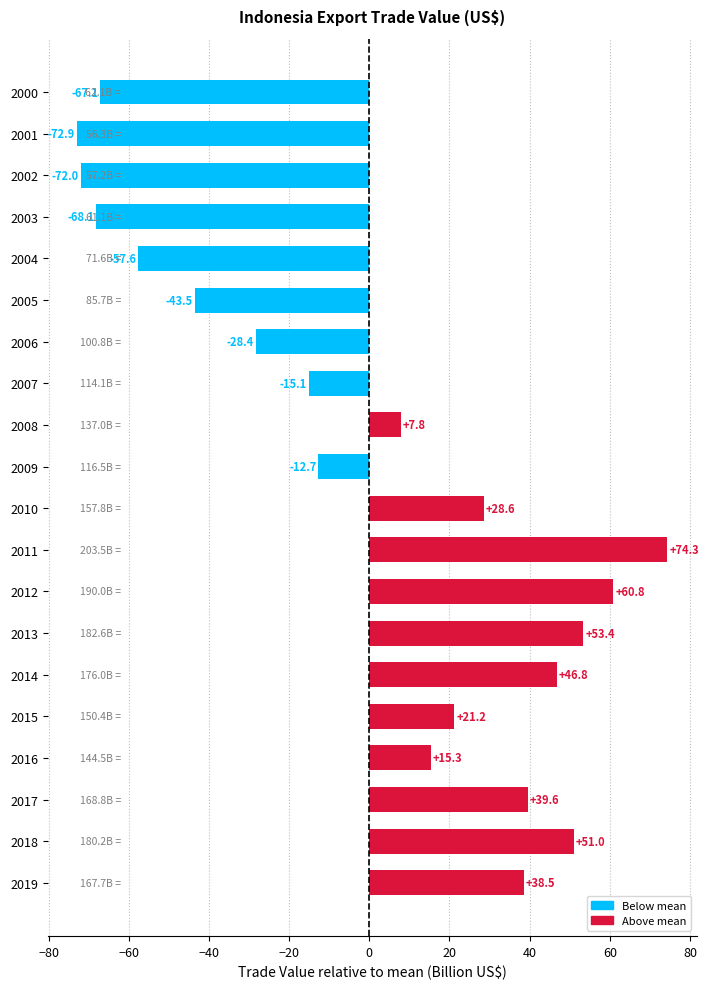

Are the bars horizontal?

Yes